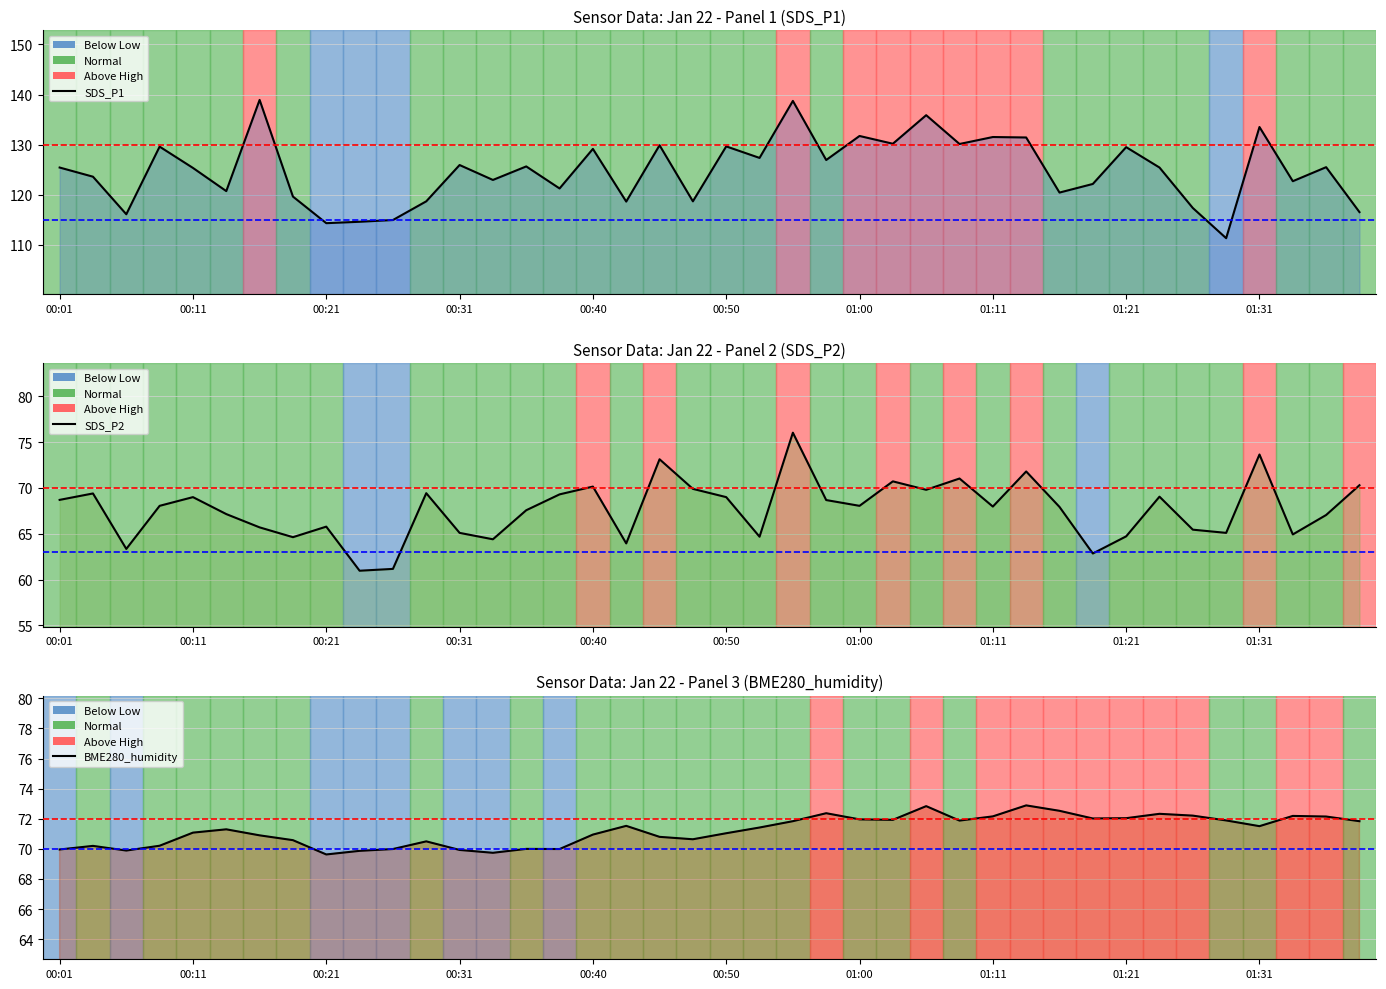

How many values in the SDS_P2 series exceed 68?

20